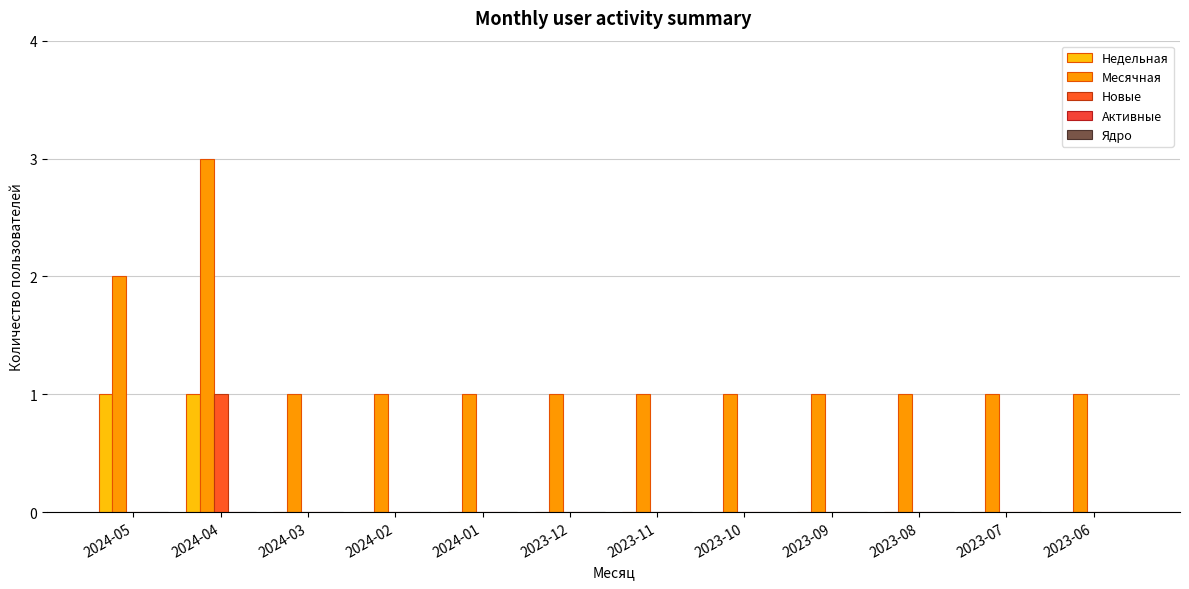

Reading right to left, transcribe all the data shown in this chart.

Недельная: 0	0	0	0	0	0	0	0	0	0	1	1
Месячная: 1	1	1	1	1	1	1	1	1	1	3	2
Новые: 0	0	0	0	0	0	0	0	0	0	1	0
Активные: 0	0	0	0	0	0	0	0	0	0	0	0
Ядро: 0	0	0	0	0	0	0	0	0	0	0	0